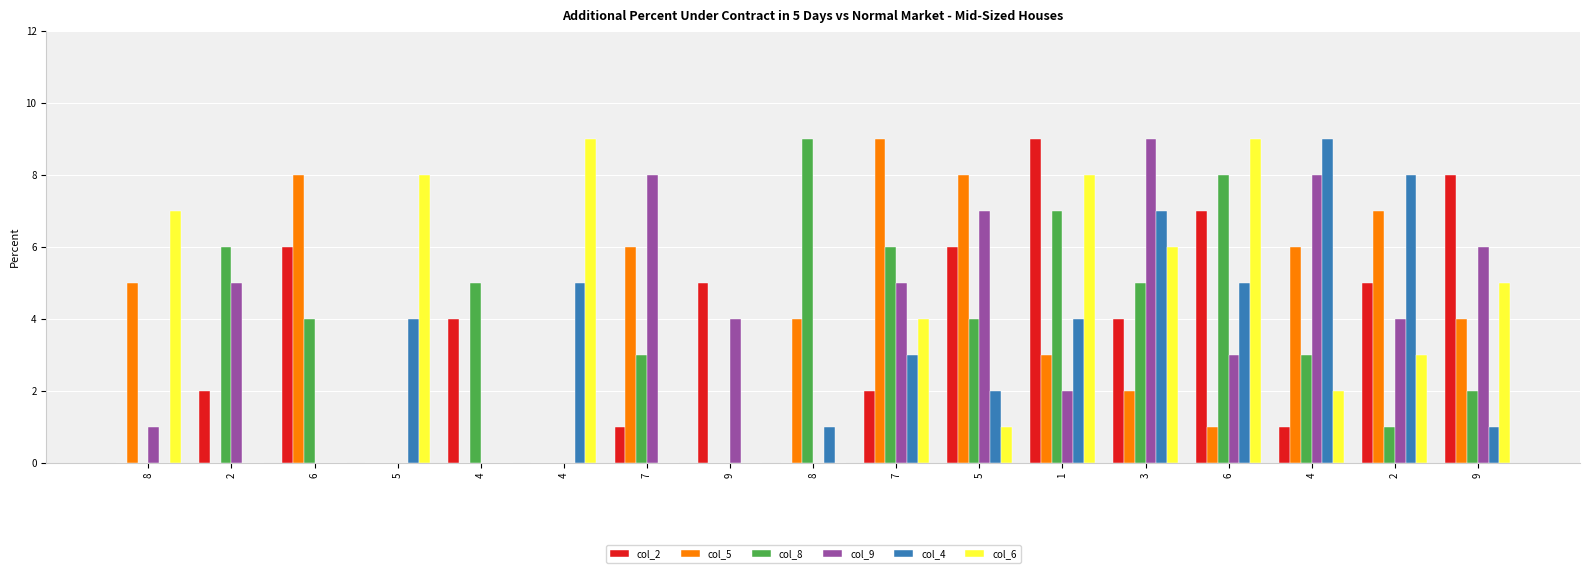

Rank the series by their maximum value, from highest to lowest.

col_2, col_5, col_8, col_9, col_4, col_6